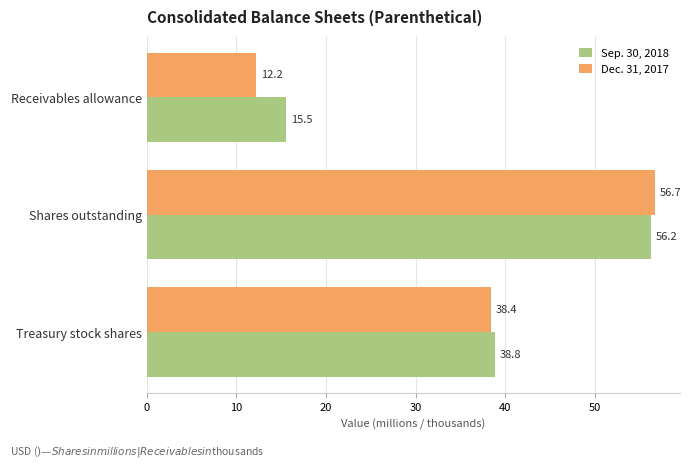

At which label is Sep. 30, 2018 closest to 35?

Treasury stock shares